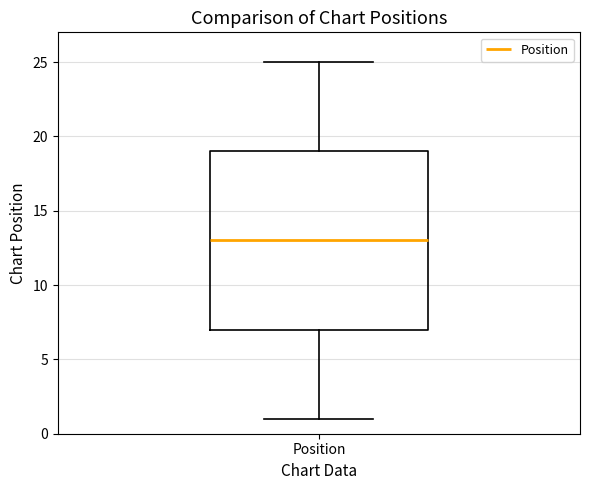

Transcribe this box plot: give where the median line is, the range the box spans, and where the two whiskers end, as read against the y-axis. The values are not printed on the chart, so give them approximately, as read against the axis.

median 13, box 7 to 19, whiskers 1 to 25